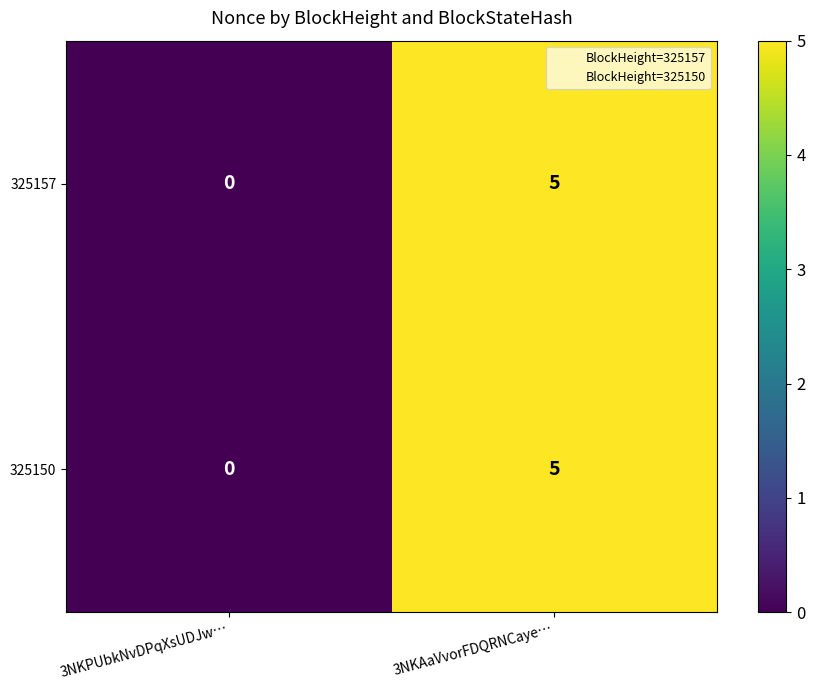

Is the value of 325150 at 3NKPUbkNvDPqXsUDJw… greater than the value of 325157 at 3NKAaVvorFDQRNCaye…?

No